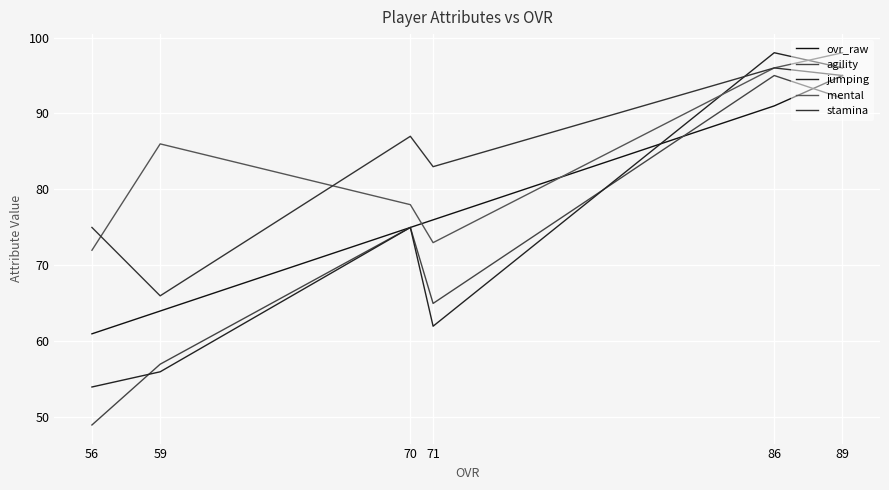

How many times do stamina and jumping cross each other?

1